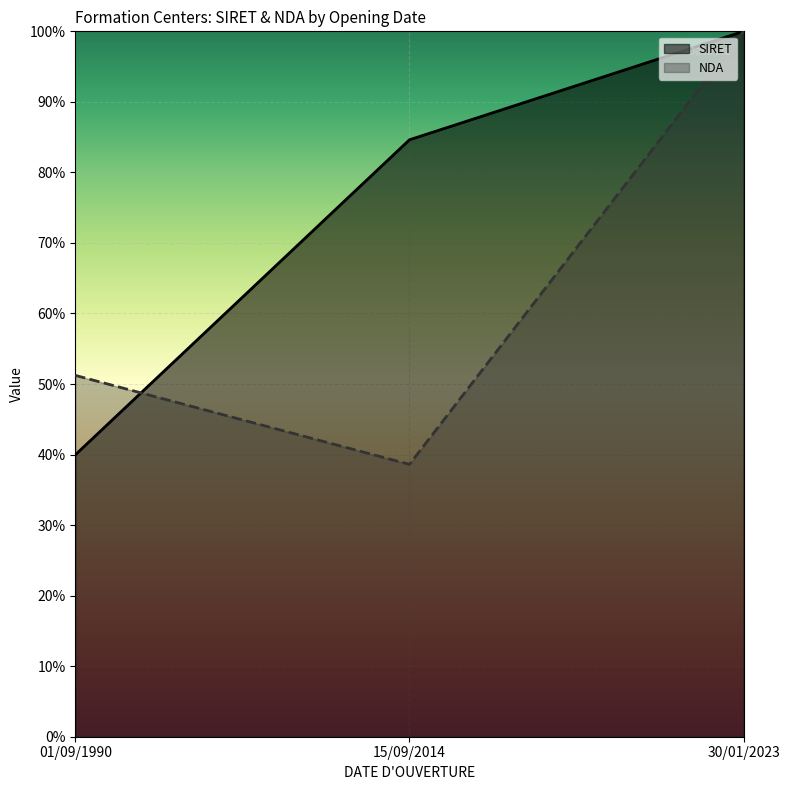

What is the label of the 3rd point from the left?

30/01/2023